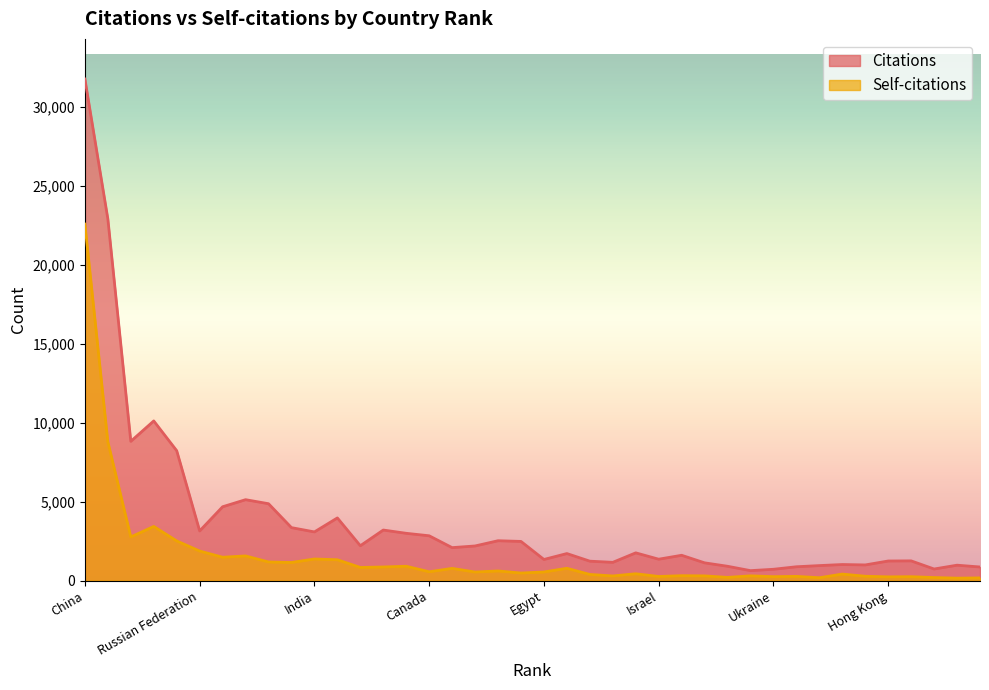

At which label does Self-citations first exceed 549?

China